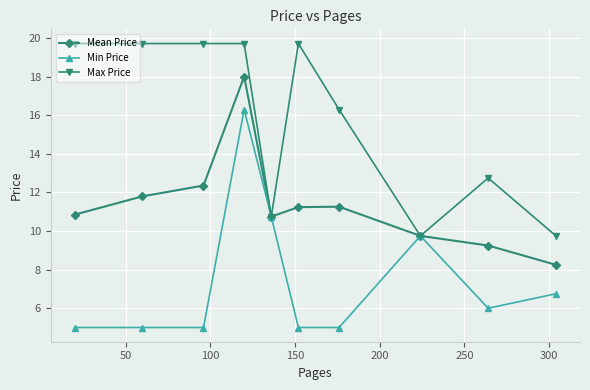

Is this an area chart (filled region under the line)?

No